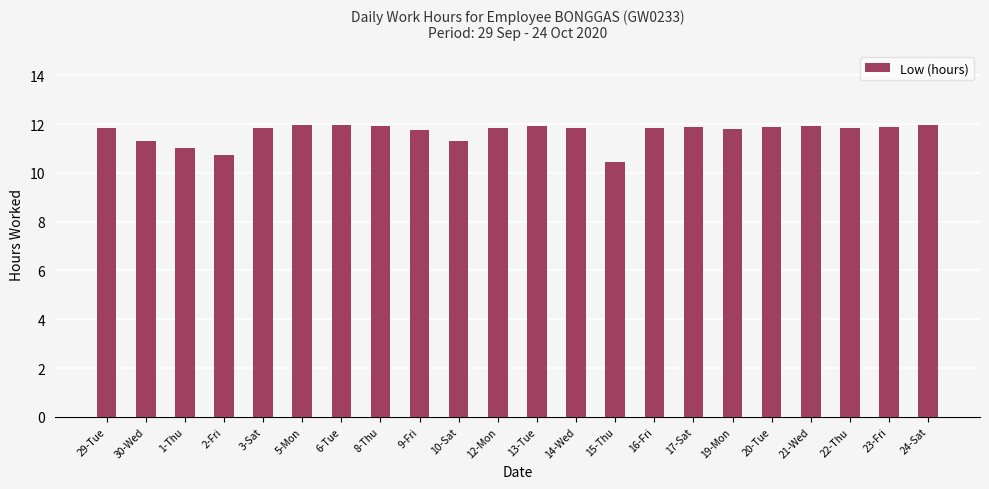

Approximately how many times larger is the value at 6-Tue compared to 14-Wed?

1.0